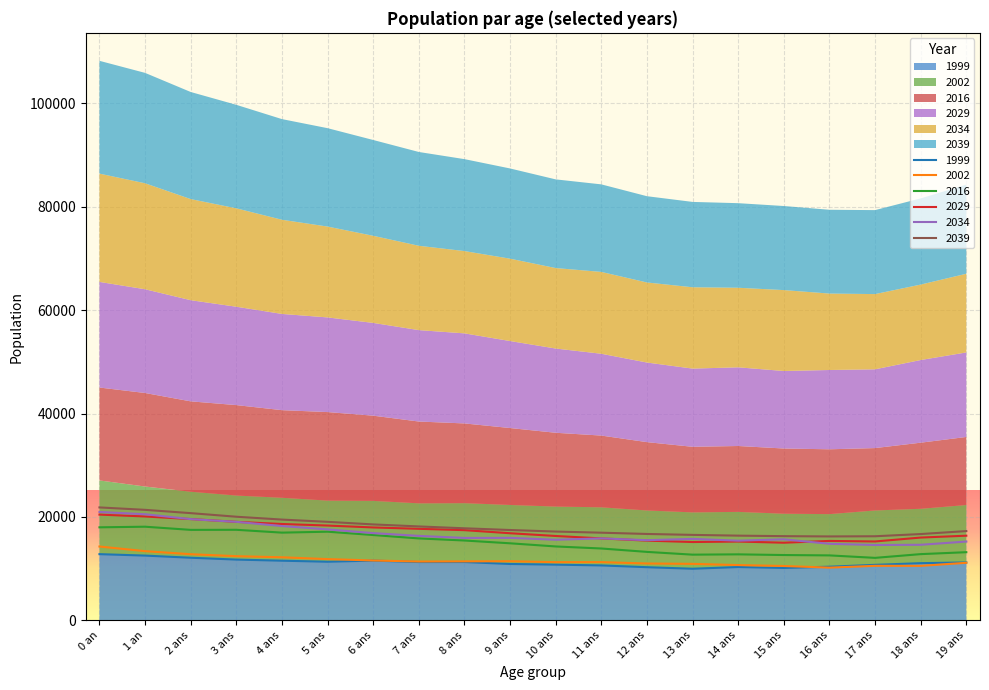

How many lines are shown in the chart?

6